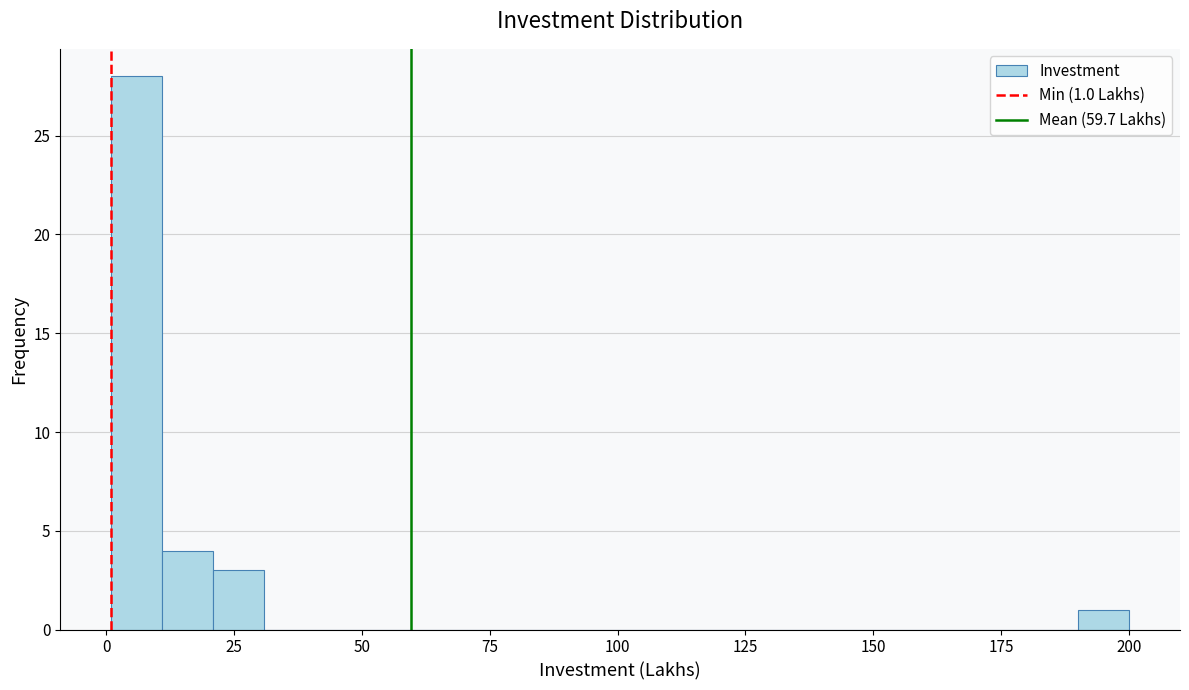

Read against the x-axis, roughly where is the centre of the tallest bar?

5